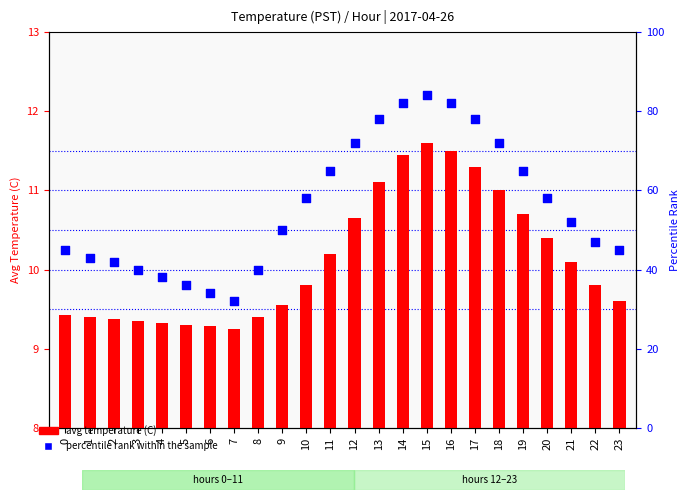

At which category is the sum across all series the highest?

15